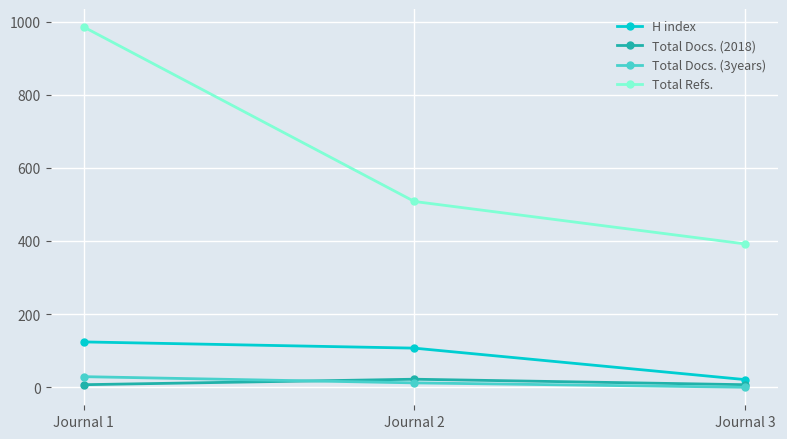

Which series has the widest spread of values?

Total Refs.